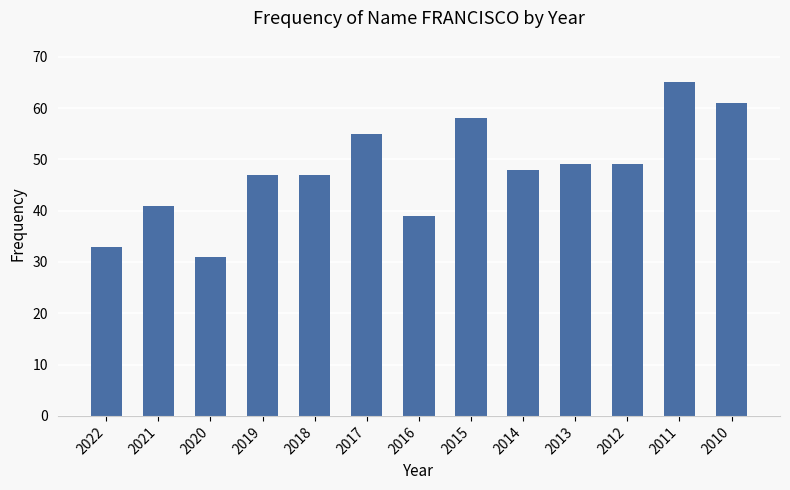

Which has a higher value, 2021 or 2010?

2010